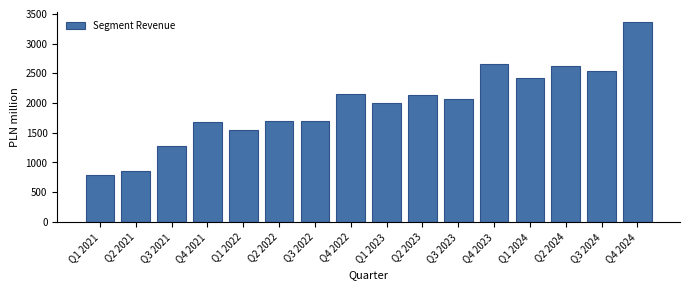

What is the minimum value shown in the chart?

793.1